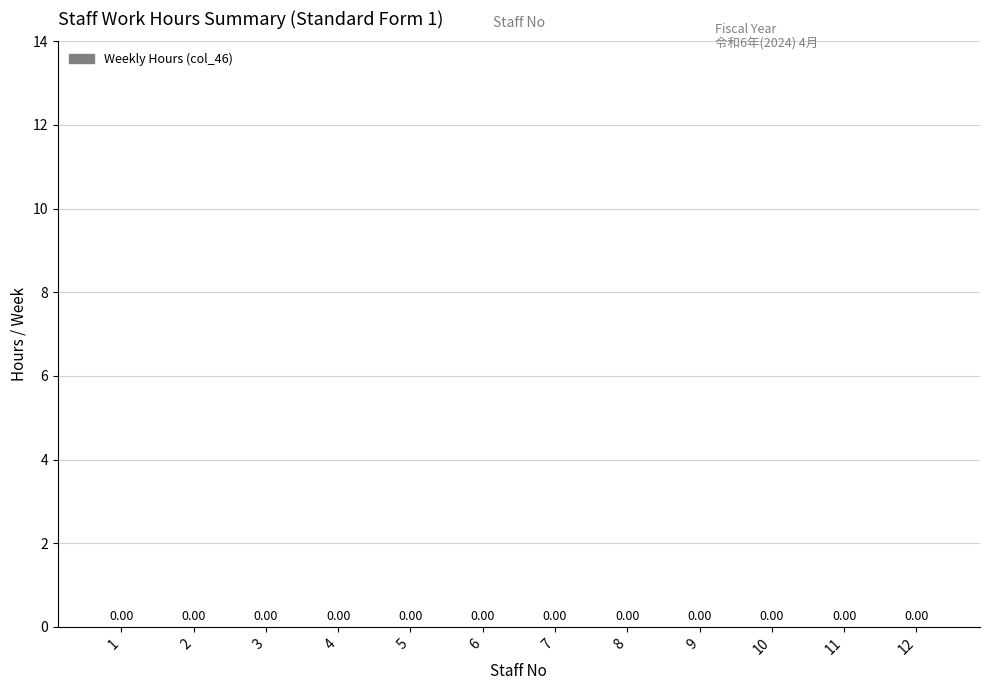

How many values in the Staff No (col_1) series are below 7?

6